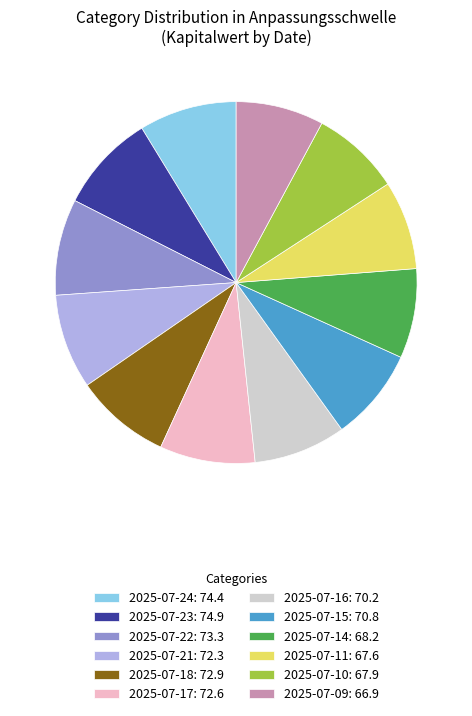

Does any single category account for the majority?

No